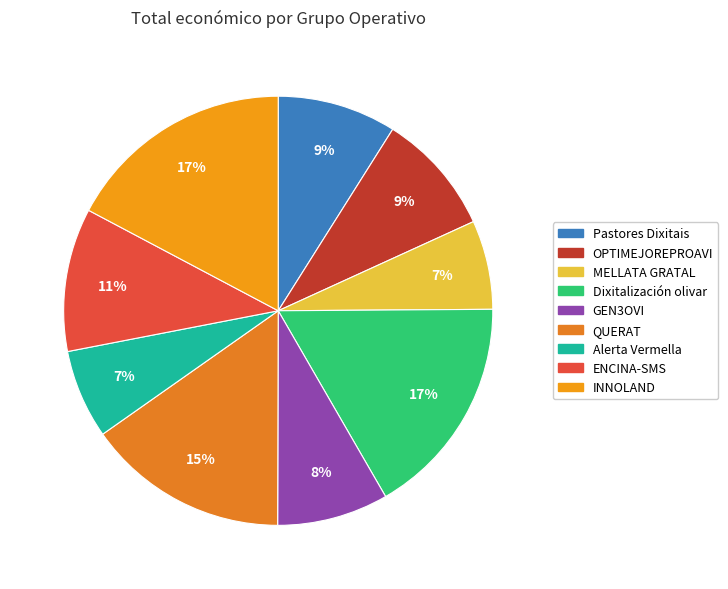

Rank the categories by value from highest to lowest.

INNOLAND, Dixitalización olivar, QUERAT, ENCINA-SMS, OPTIMEJOREPROAVI, Pastores Dixitais, GEN3OVI, MELLATA GRATAL, Alerta Vermella